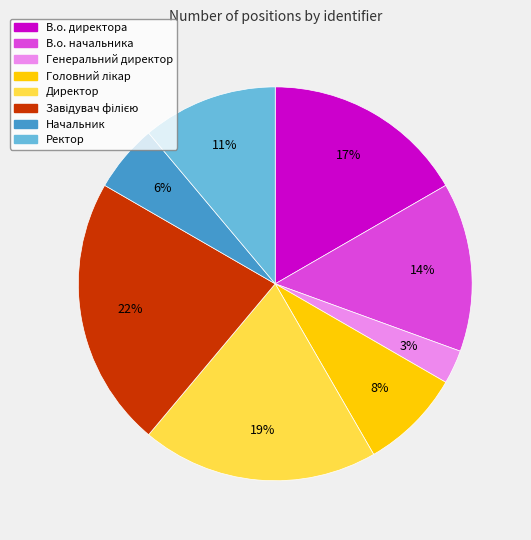

Is it true that В.о. директора is 27% of the pie?

False